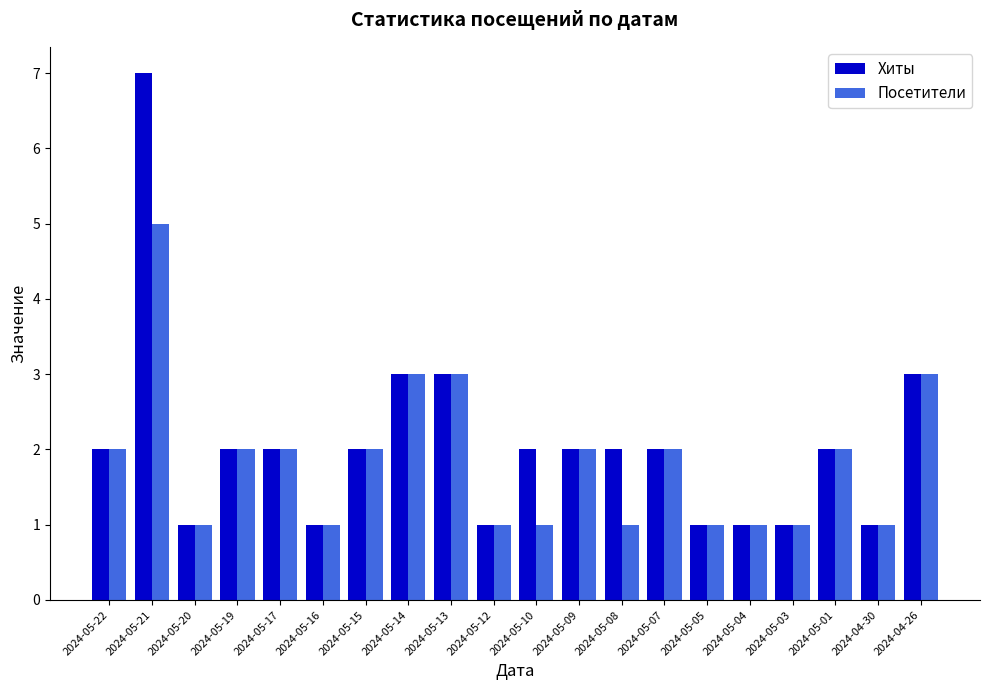

What is the minimum value for Посетители?

1